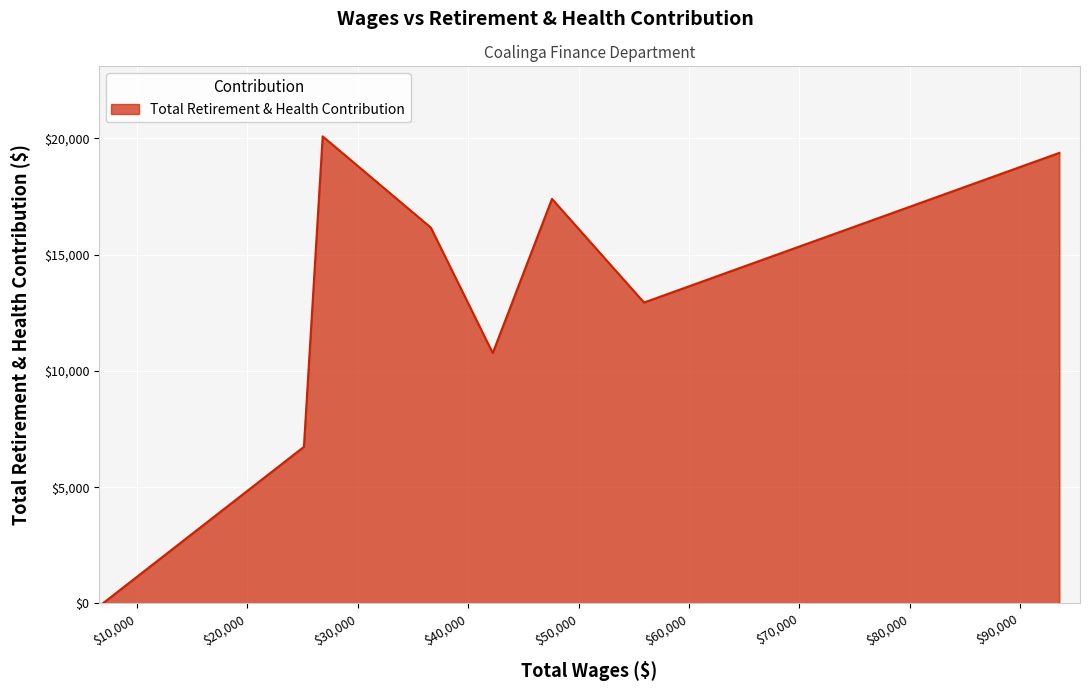

What is the maximum value shown in the chart?

20088